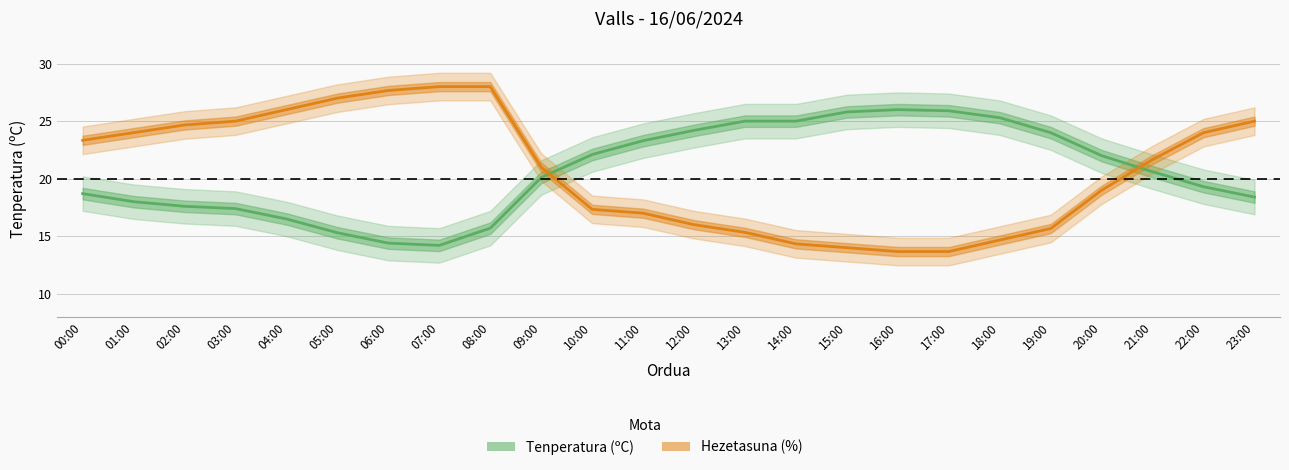

True or false: Hezetasuna (%, eskalatuak) has a value of 36.1 at 04:00.

False